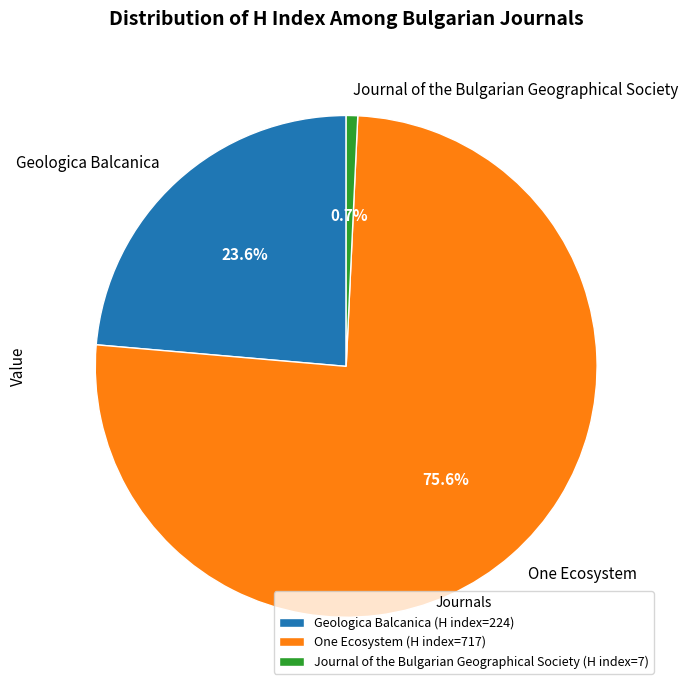

Do Journal of the Bulgarian Geographical Society and One Ecosystem together represent more than half of the pie?

Yes